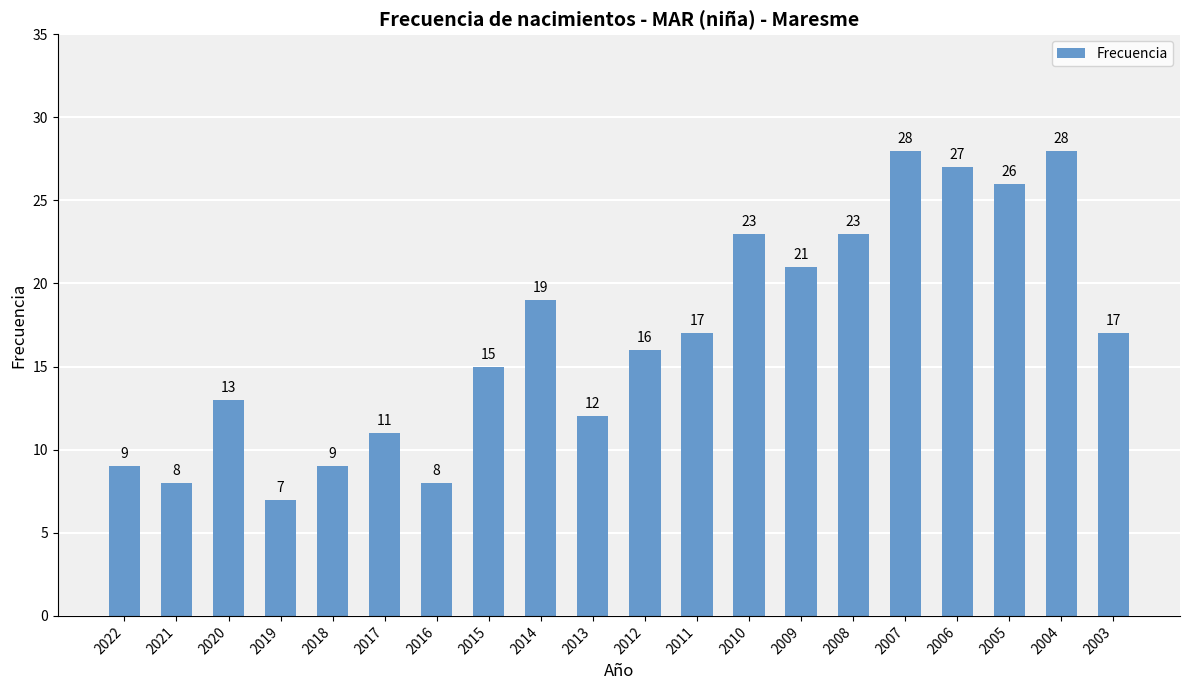

How many categories are shown in the chart?

20